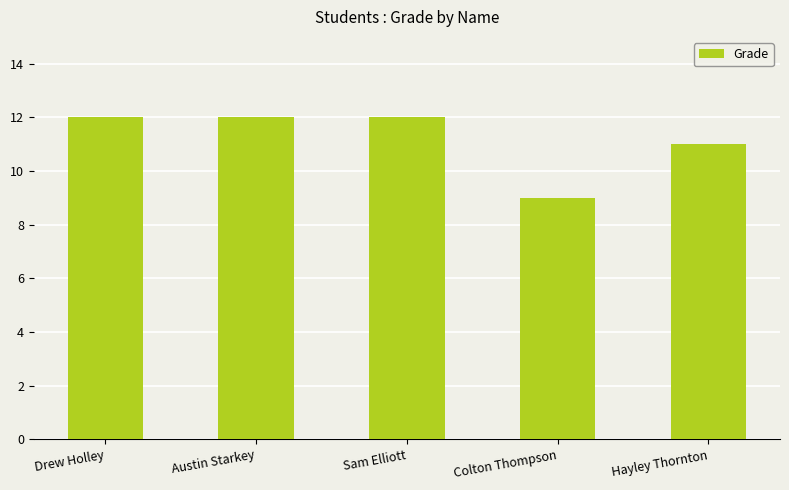

The value at Drew Holley is 19. True or false?

False